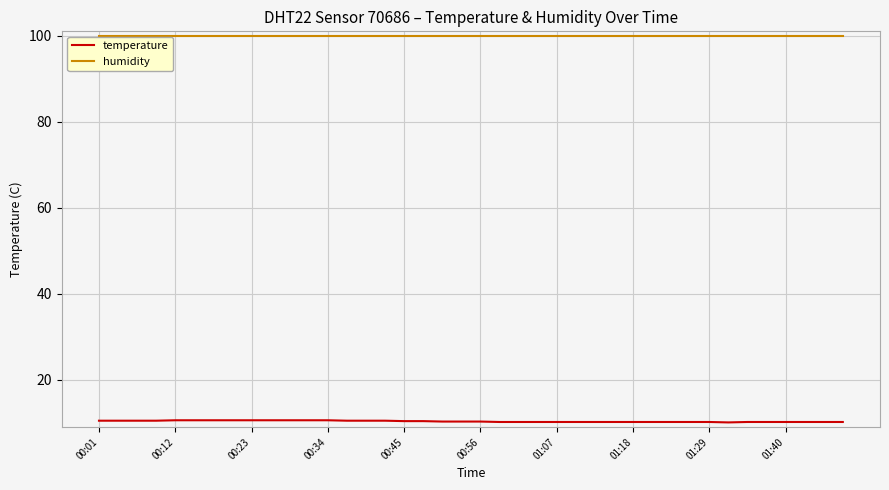

List the series in order of their peak value, lowest first.

temperature, humidity